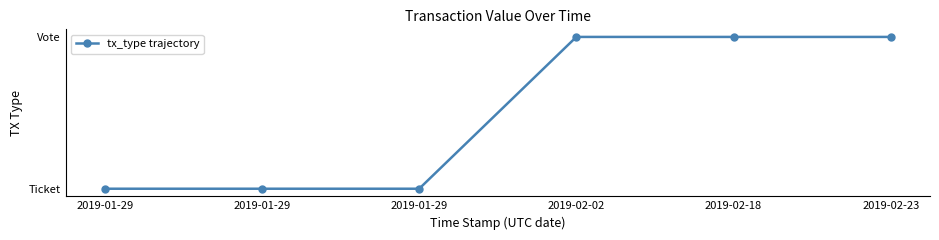

Reading left to right, what are all the values shown in this chart?

0	0	0	1	1	1